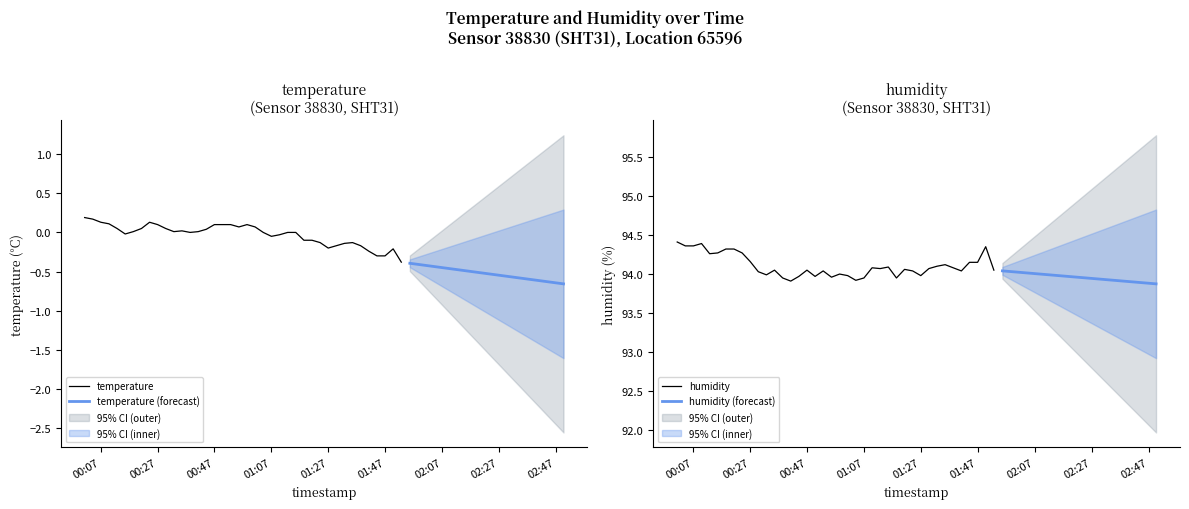

Where is the first local minimum for humidity?

2023-11-22T00:12:46